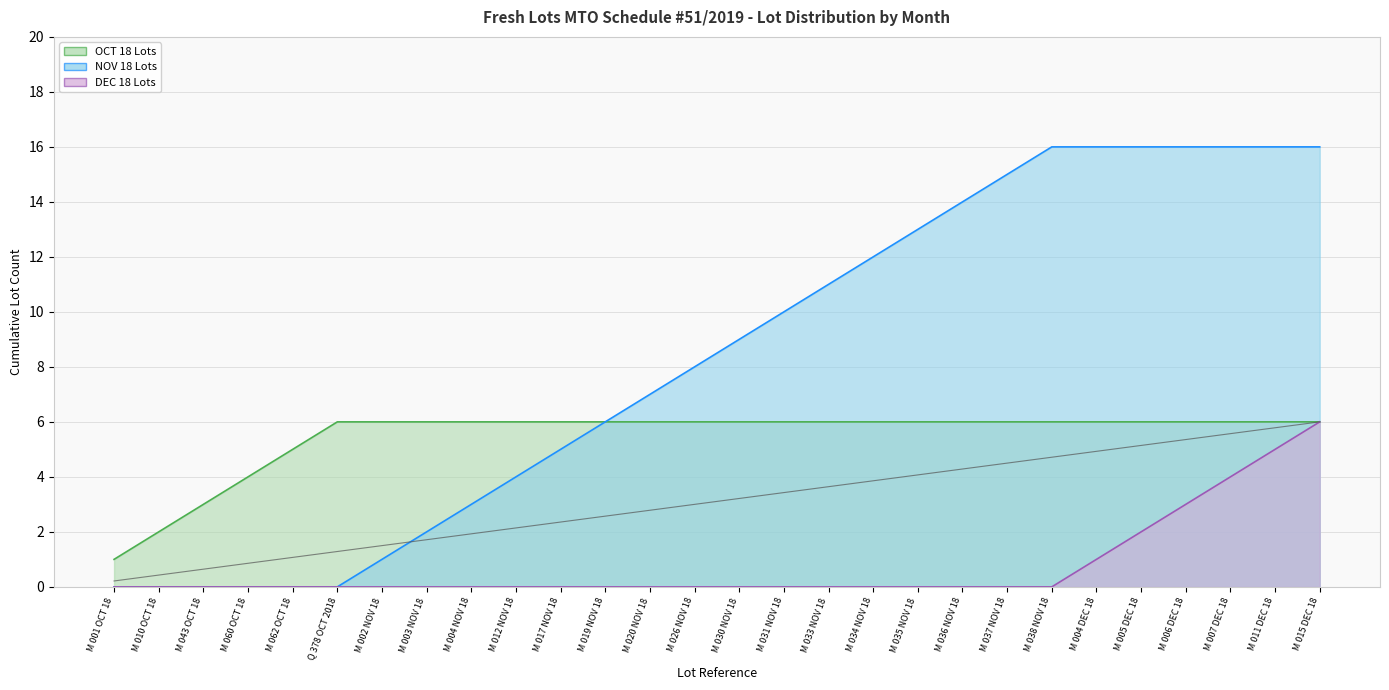

What is the greatest value displayed?

6.0